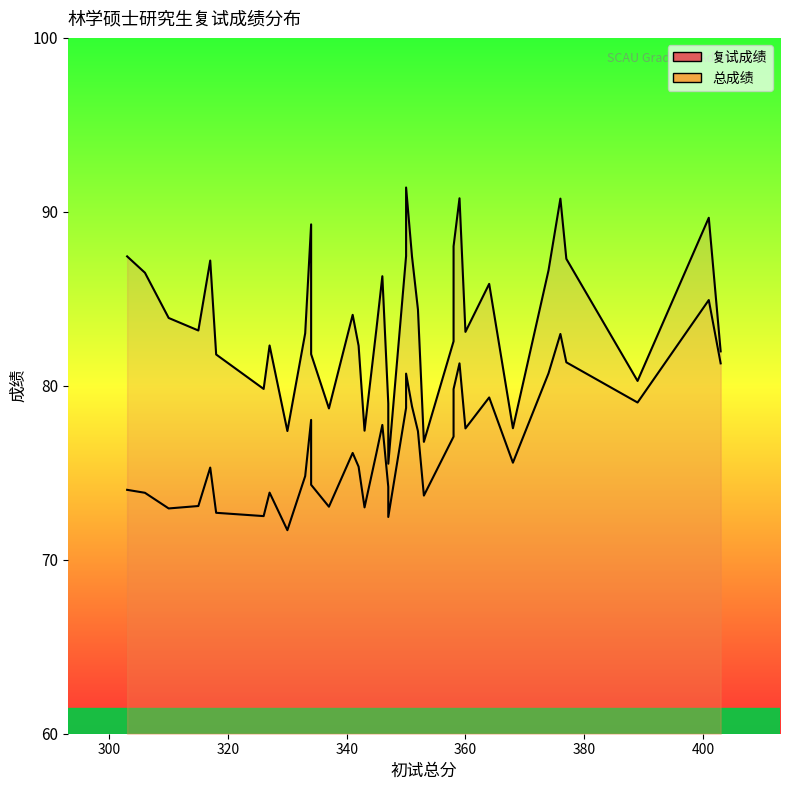

The value of 复试成绩 at 11 is 140.9. True or false?

False